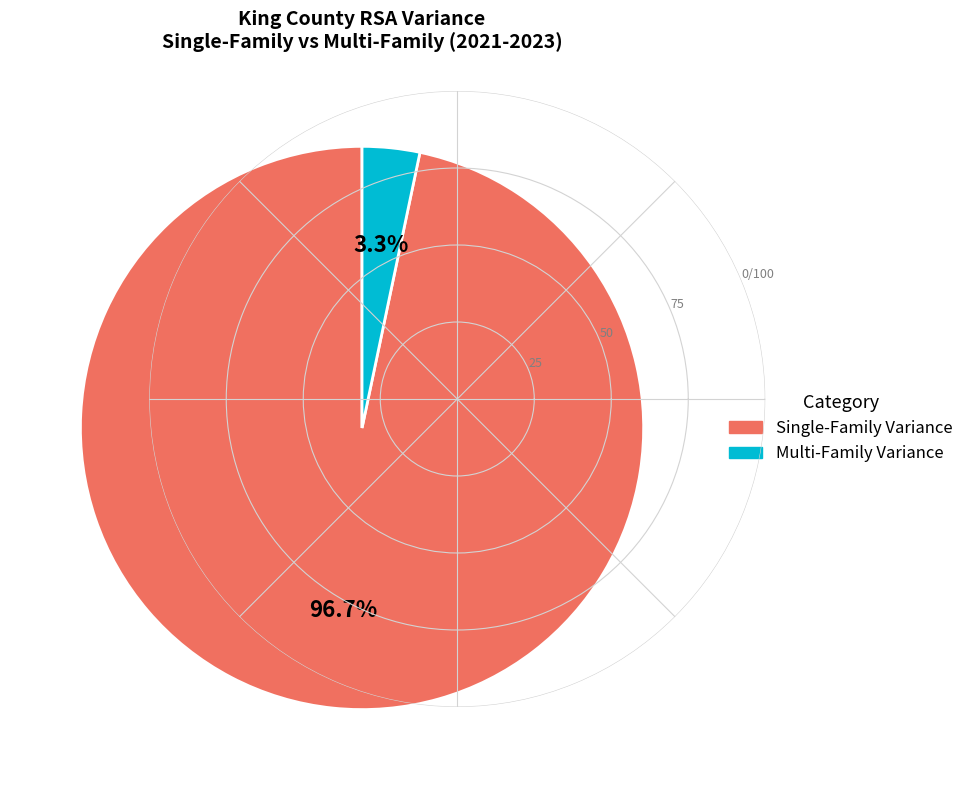

Which slice represents more than half of the pie?

Single-Family Variance